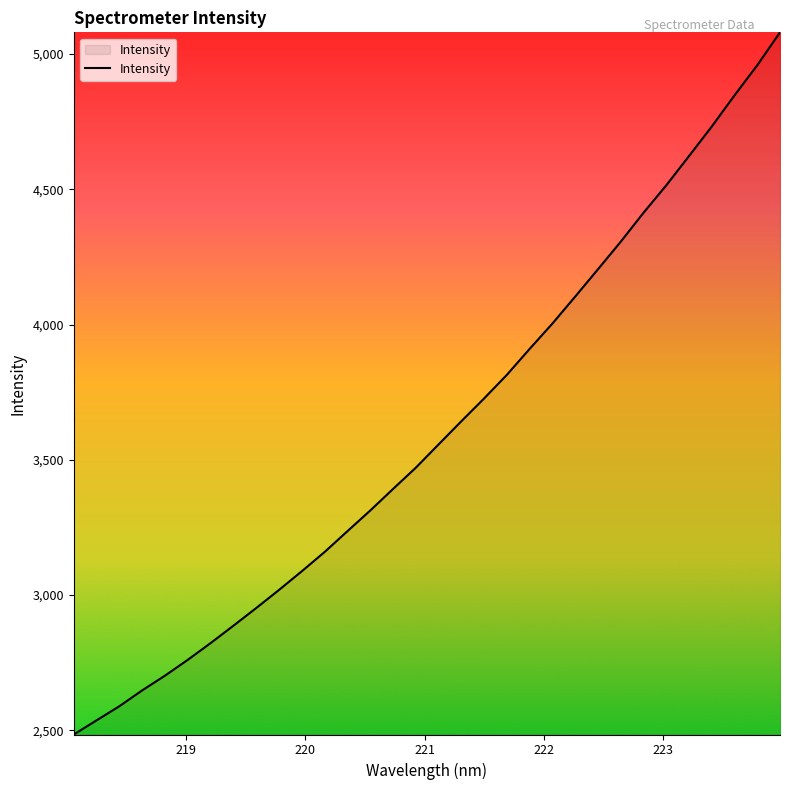

What is the smallest value displayed?

2484.8